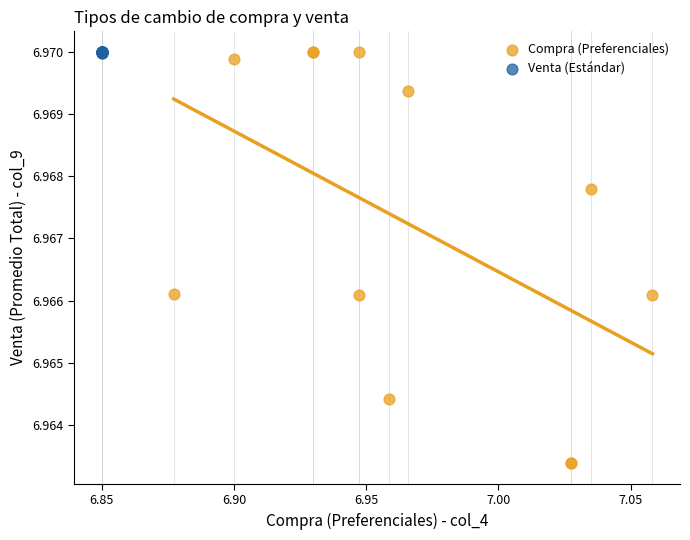

Which series contains the lowest Y value?

Compra (Preferenciales)